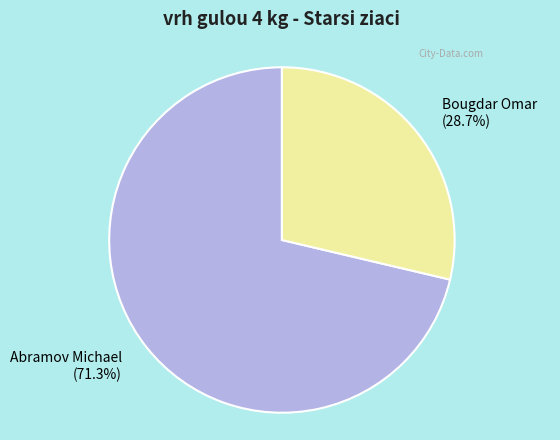

Is it true that Abramov Michael is 77% of the pie?

False